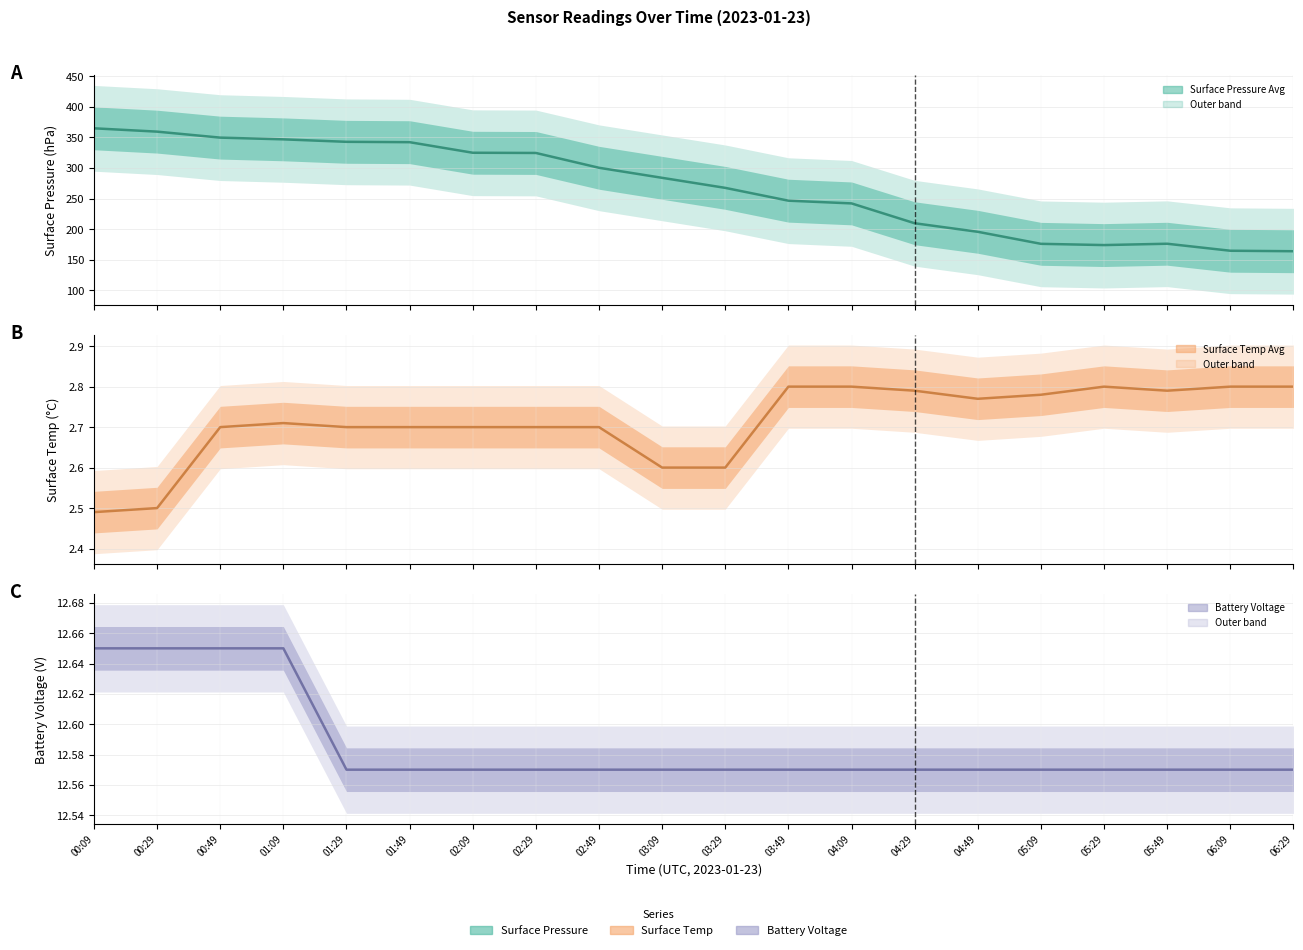

What position from the right is 03:09?

11